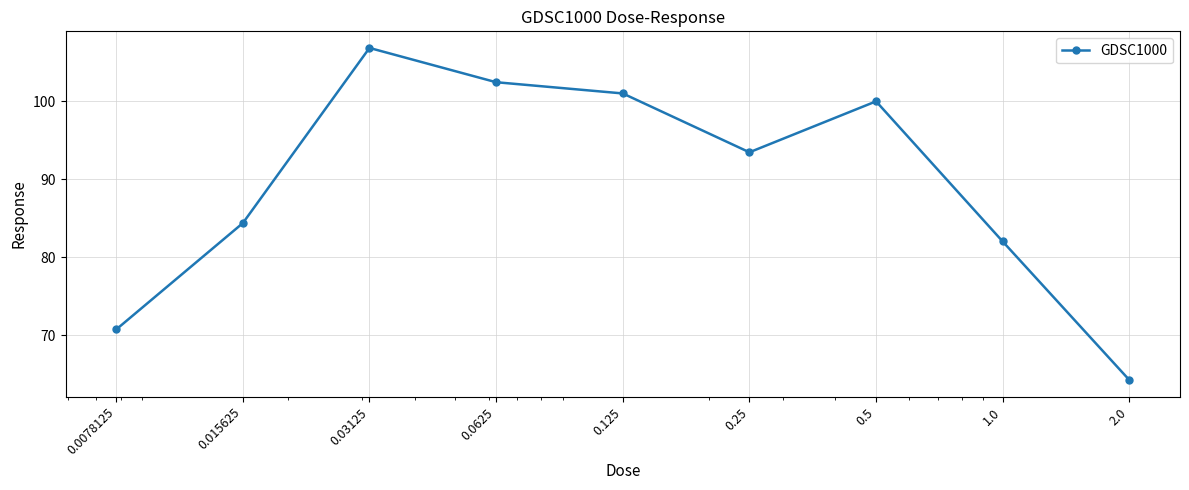

What is the sum of all values?

805.0